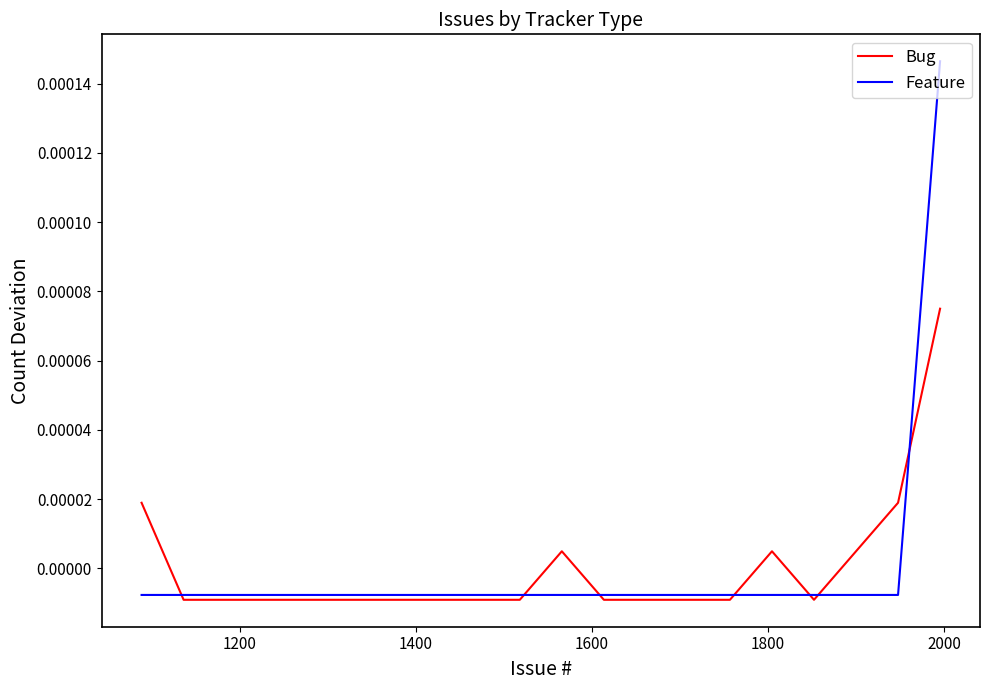

How many values in the Bug series exceed 0?

6